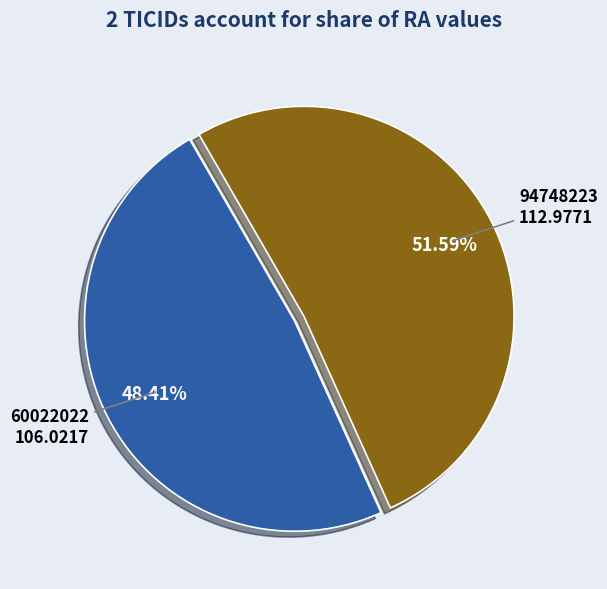

Is there a majority slice in this chart?

Yes